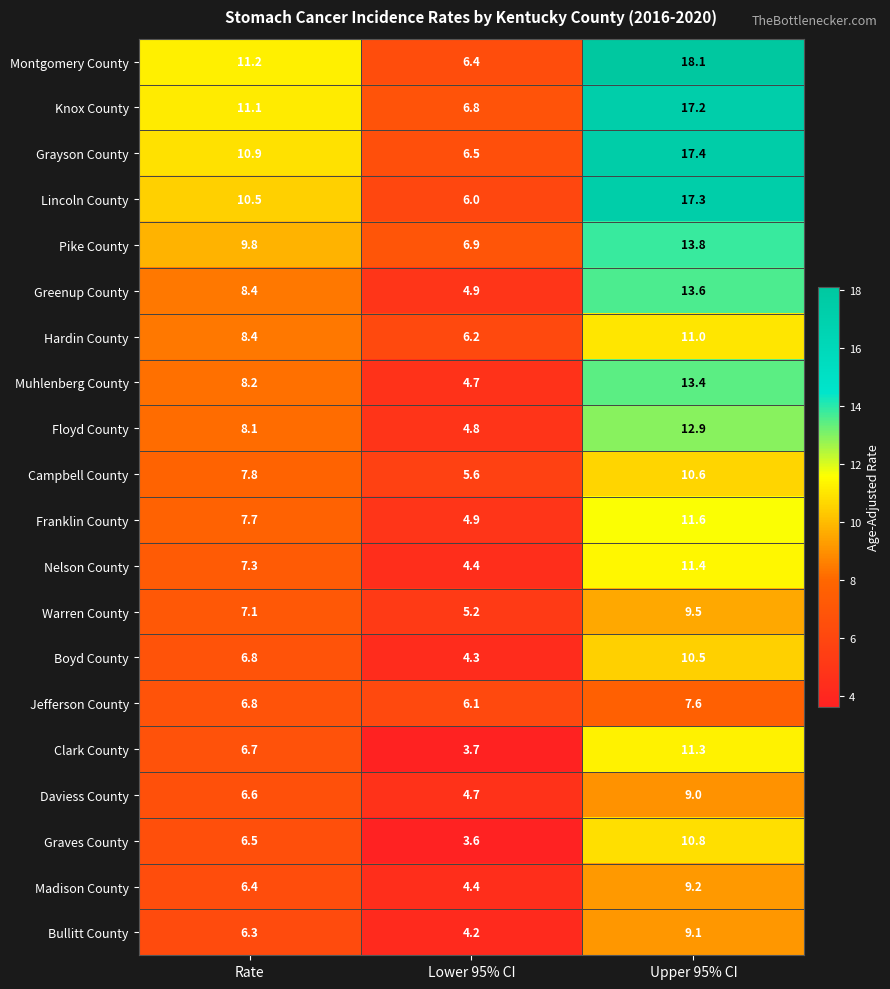

What value does the Floyd County series have at Rate?

8.1